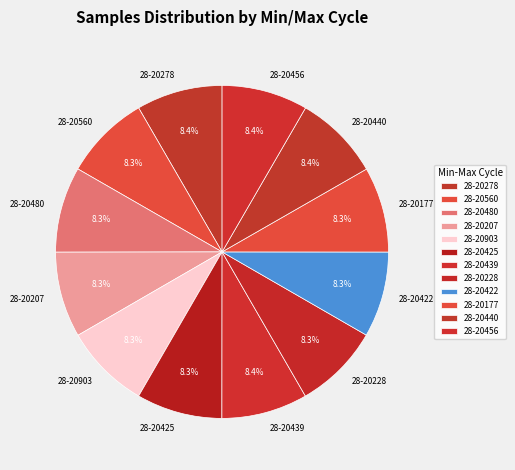

Combined, what portion of the pie is 28-20177 and 28-20228?

16.6%